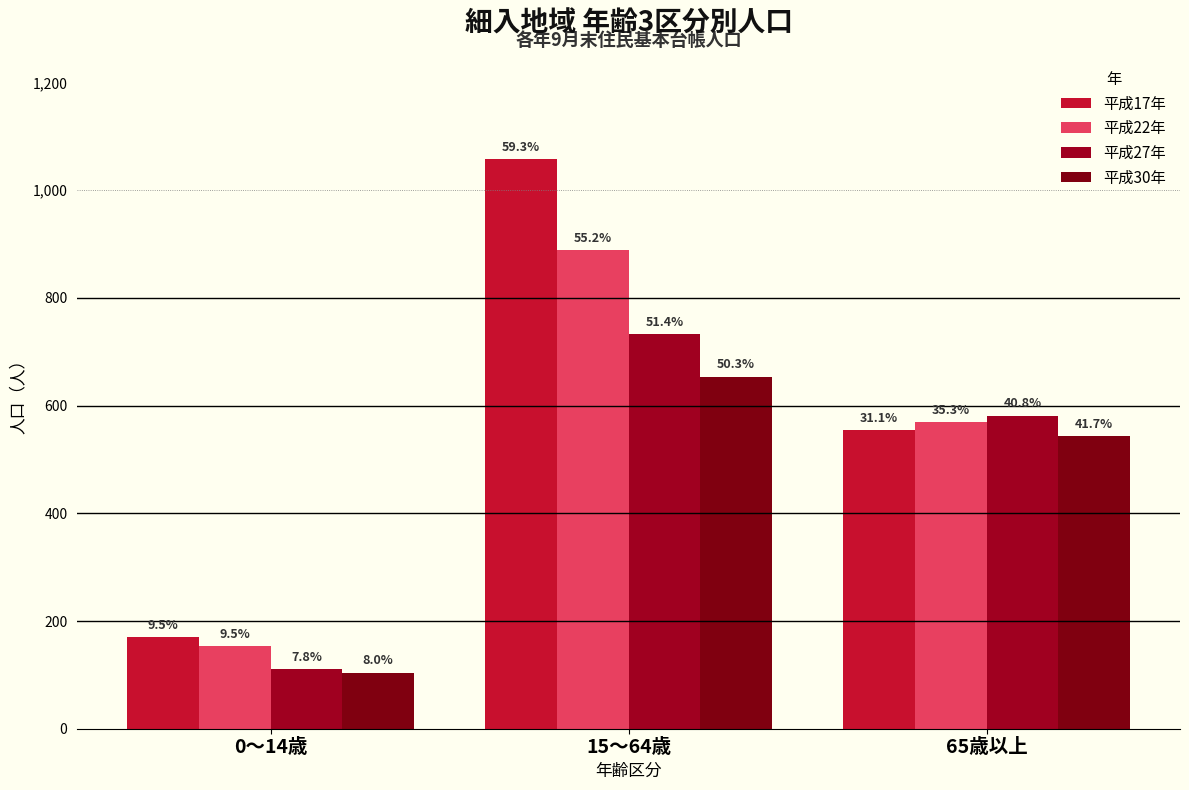

At how many categories does at least one series exceed 281?

2